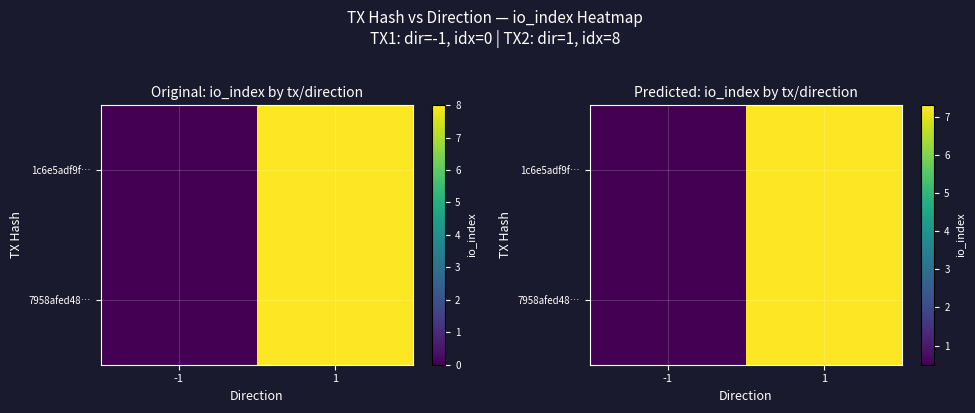

How many data points in 1c6e5adf9f… are less than 7?

1